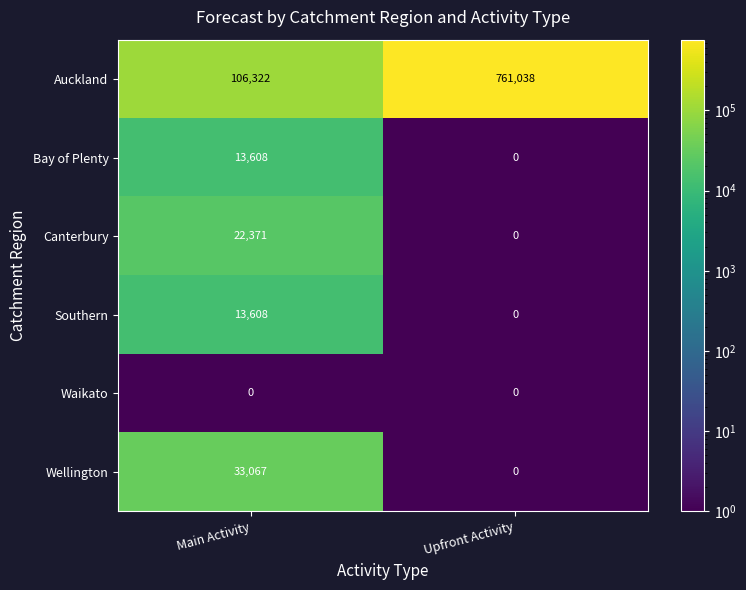

Which series changed the most between Main Activity and Upfront Activity?

Auckland